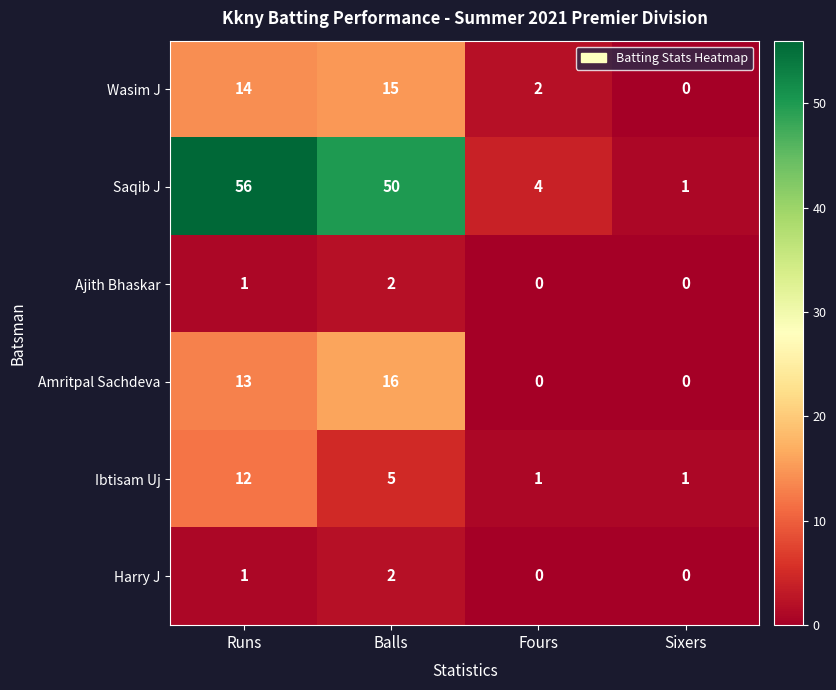

How many series are shown in this chart?

6